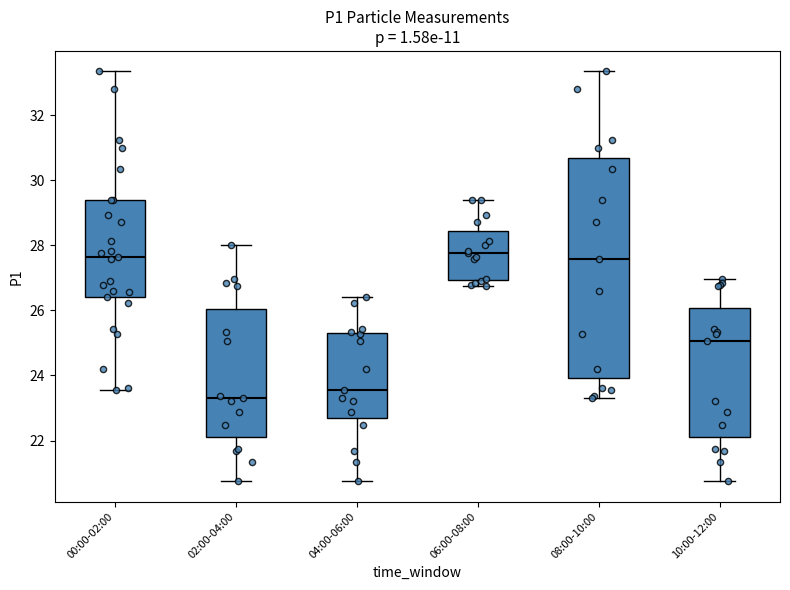

Reading left to right, read every box against the y-axis: the position of its median line, the range the box covers, and the ends of its whiskers. The values are not printed on the chart, so give them approximately, as read against the axis.

00:00-02:00: median 27.6, box 26.4 to 29.4, whiskers 23.6 to 33.4
02:00-04:00: median 23.4, box 22.2 to 26.0, whiskers 20.8 to 28.0
04:00-06:00: median 23.6, box 22.6 to 25.4, whiskers 20.8 to 26.4
06:00-08:00: median 27.8, box 27.0 to 28.4, whiskers 26.8 to 29.4
08:00-10:00: median 27.6, box 24.0 to 30.6, whiskers 23.4 to 33.4
10:00-12:00: median 25.0, box 22.2 to 26.0, whiskers 20.8 to 27.0